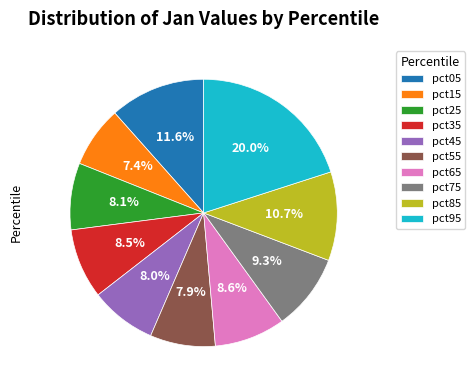

Is the sum of pct25 and pct65 greater than half?

No